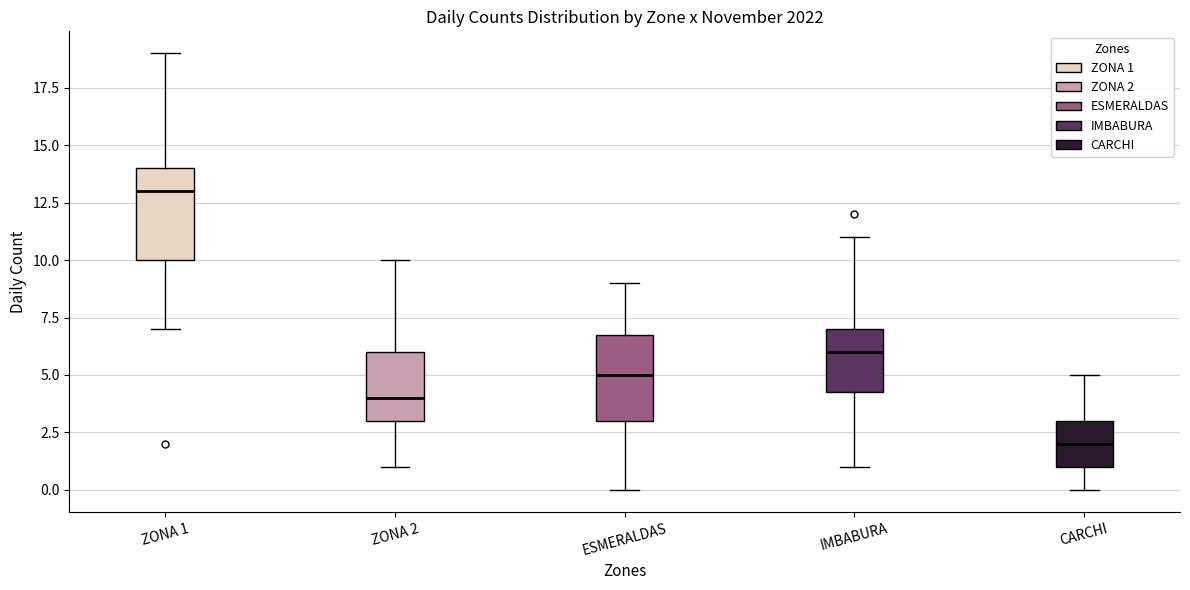

Which box has the lowest median line?

CARCHI